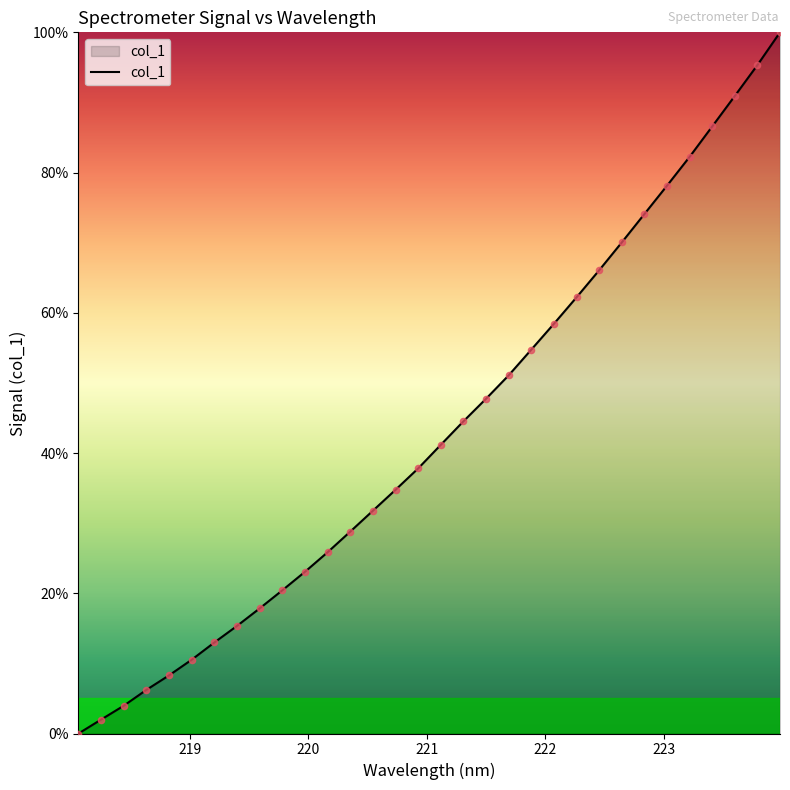

What is the difference between the maximum and minimum values?

100.0